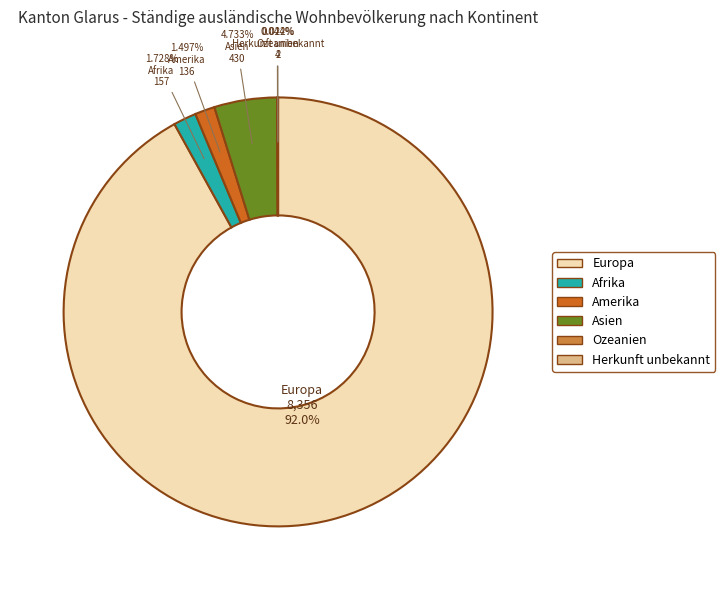

Does any single category account for the majority?

Yes